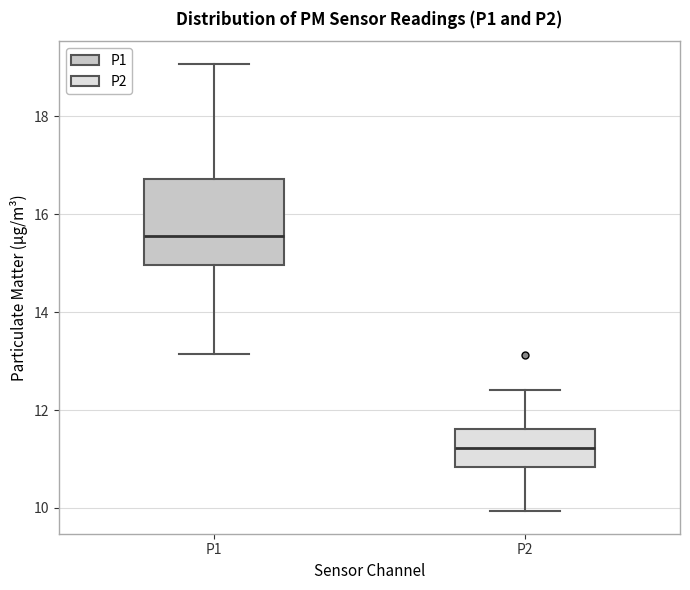

Reading left to right, transcribe this box plot: for each box, give where its median line is, the range the box spans, and where its two whiskers end, as read against the y-axis. The values are not printed on the chart, so give them approximately, as read against the axis.

P1: median 15.6, box 15.0 to 16.8, whiskers 13.2 to 19.0
P2: median 11.2, box 10.8 to 11.6, whiskers 10.0 to 12.4